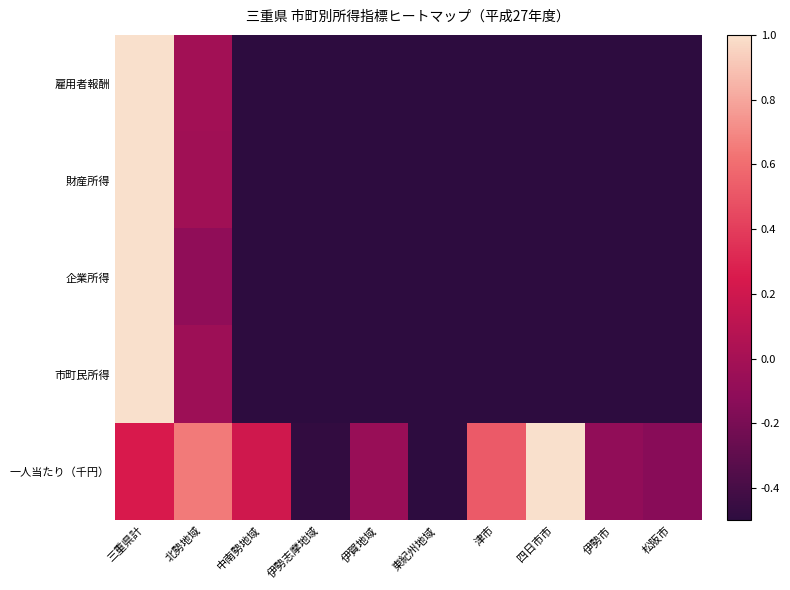

Which series changed the most between 東紀州地域 and 四日市市?

一人当たり（千円）